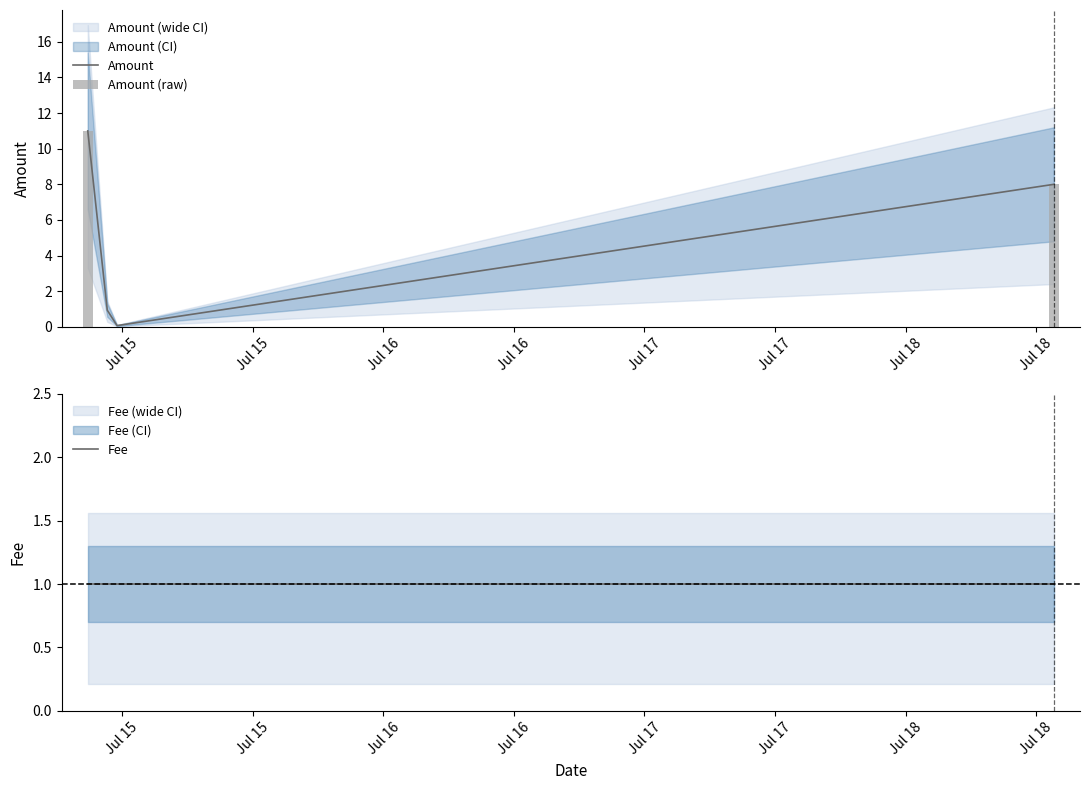

How many positive values are there?

2